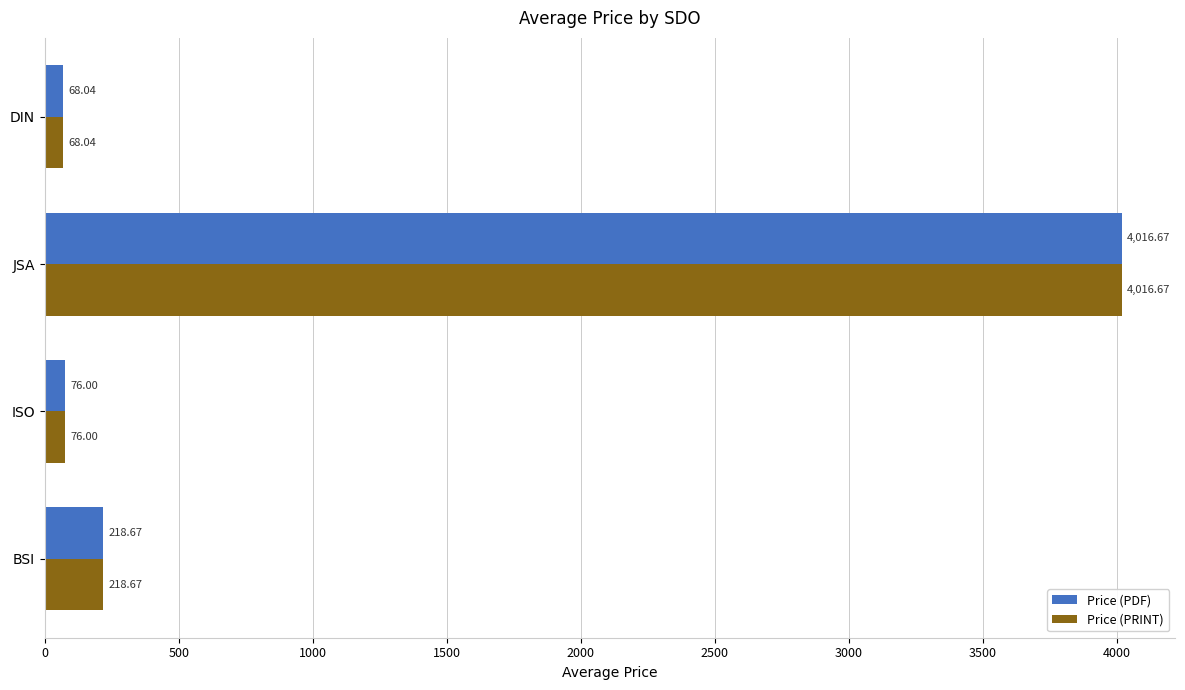

Which category has the lowest value in the Price (PDF) series?

DIN